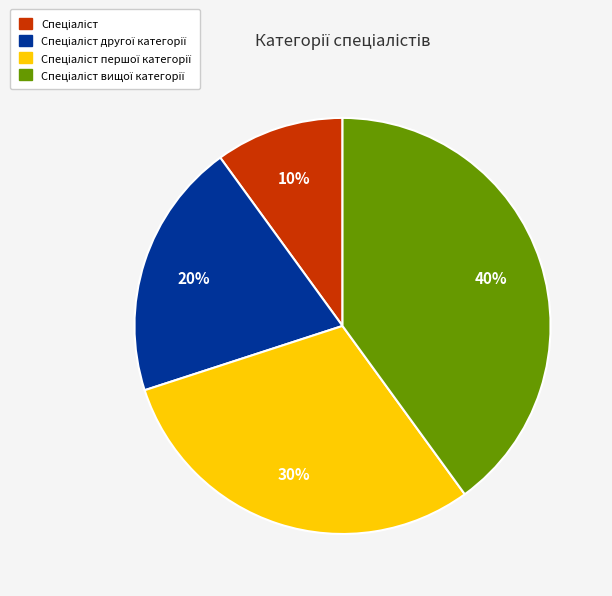

Is there any slice that represents more than half of the pie?

No